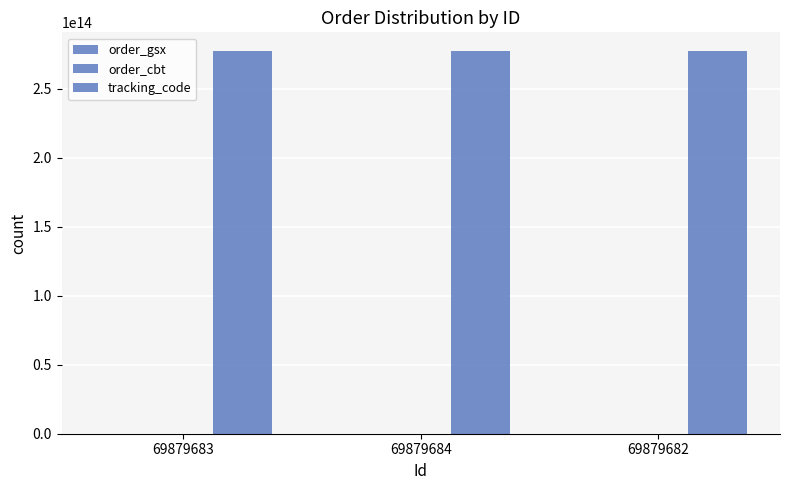

True or false: order_cbt has a value of 446505846 at 69879682.

False